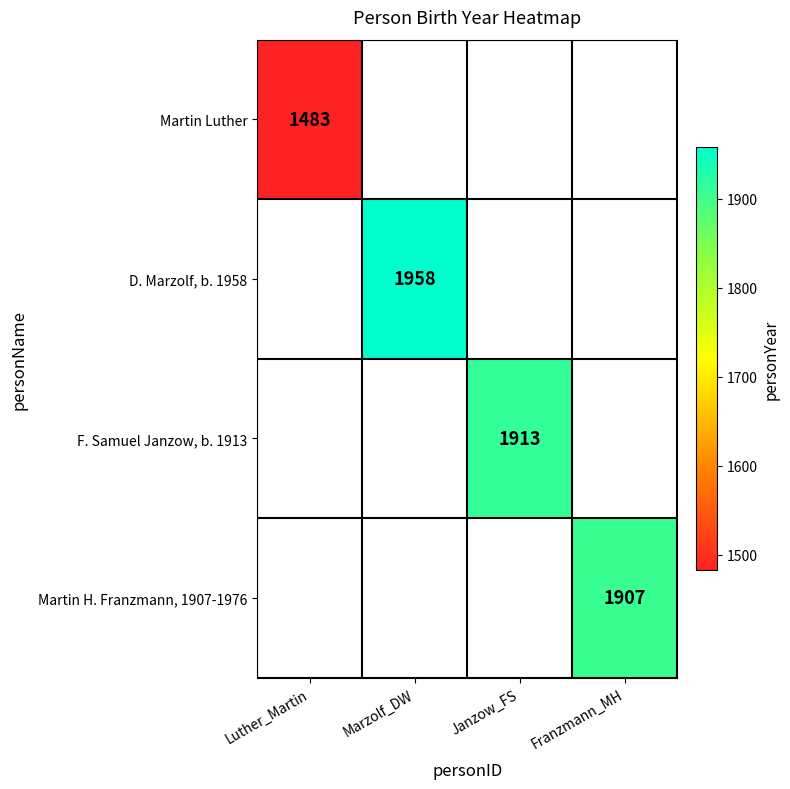

Is it true that Martin H. Franzmann, 1907-1976 equals 2572 at Franzmann_MH?

False